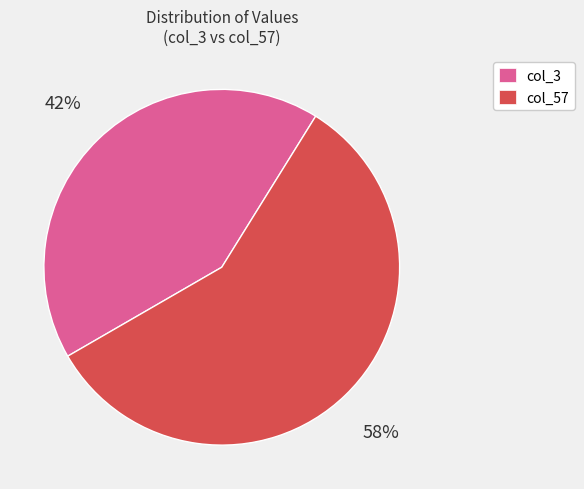

Do col_57 and col_3 together represent more than half of the pie?

Yes